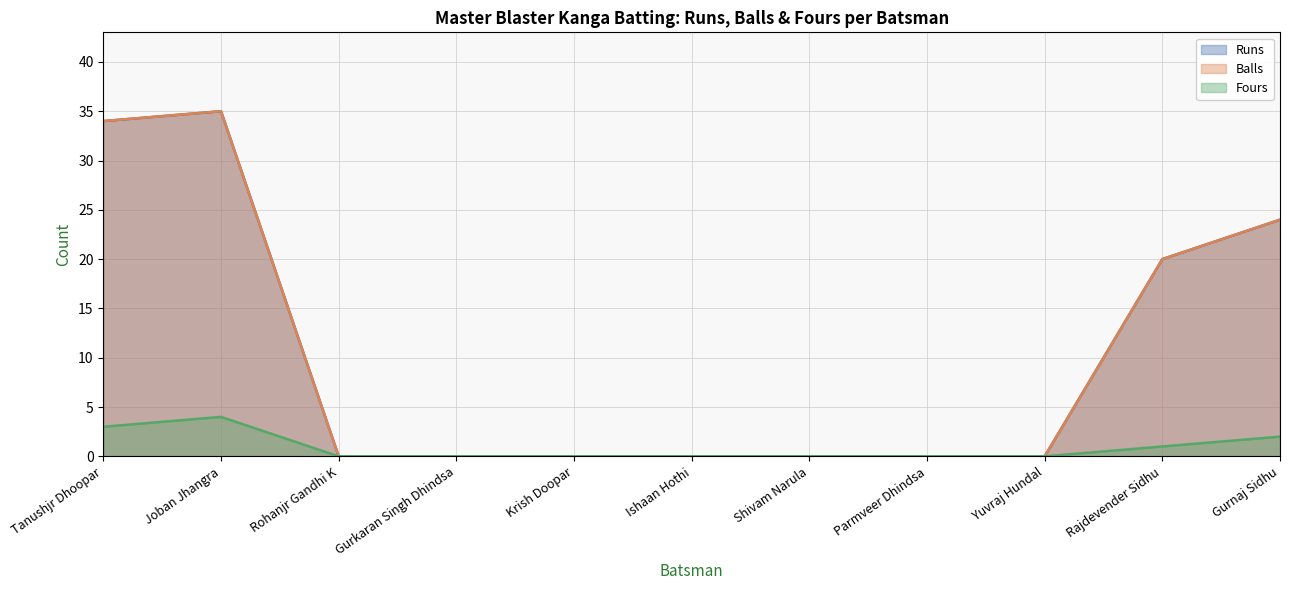

At Rohanjr Gandhi K, list the series in order from smallest to largest.

Runs, Balls, Fours